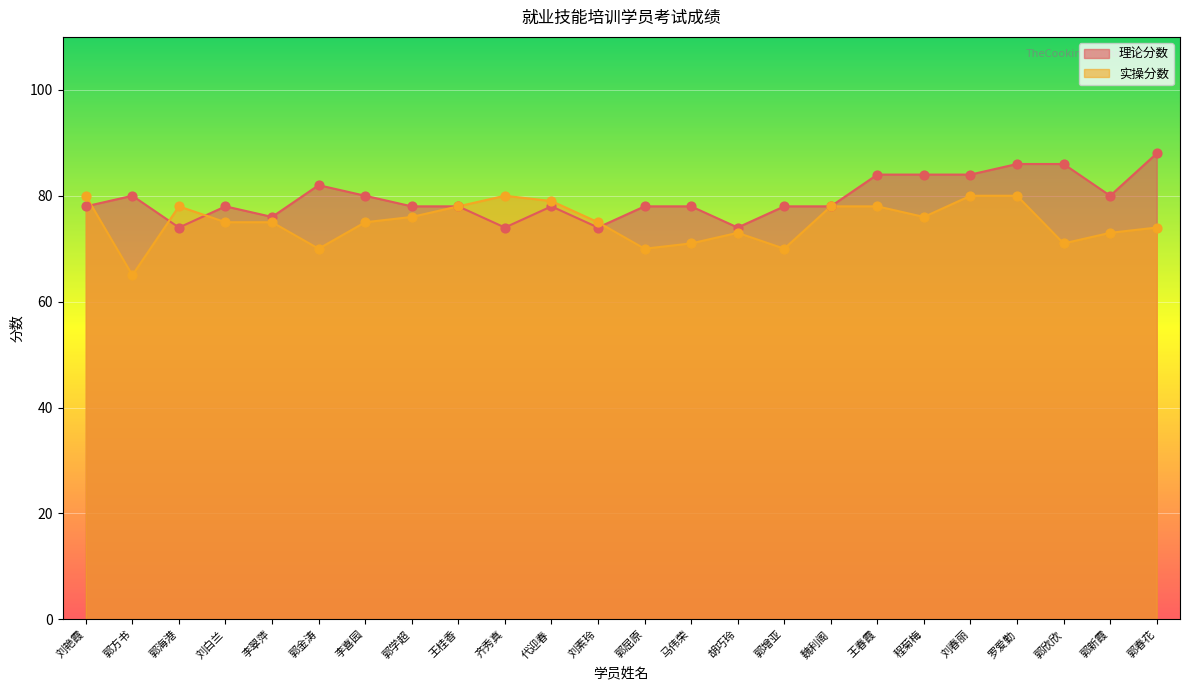

Which series has the largest total across all categories?

理论分数